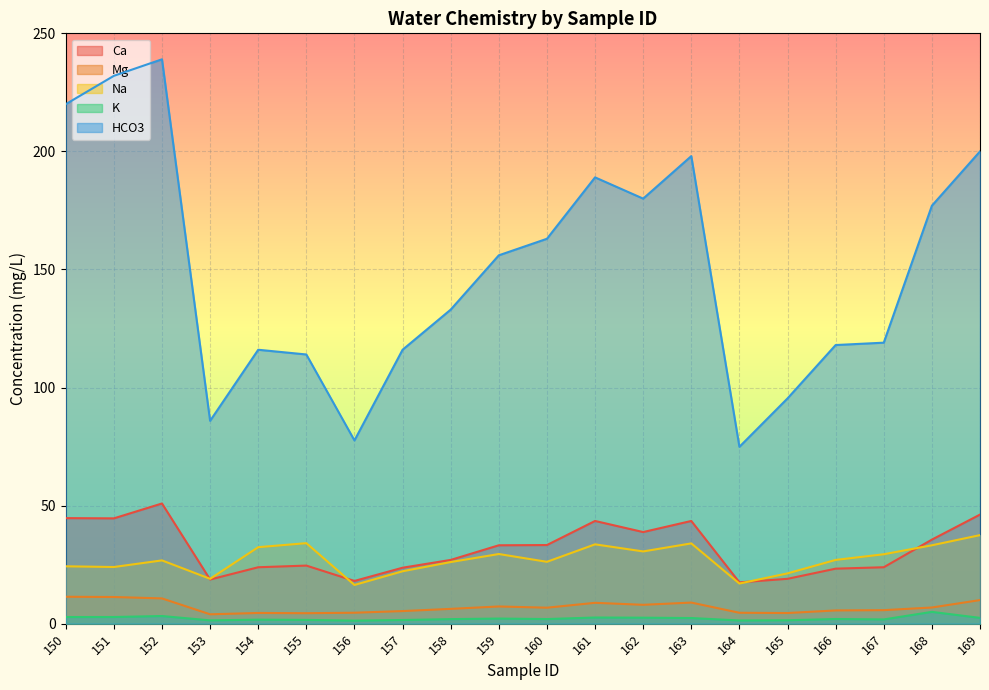

Which series has the largest range (max minus min)?

HCO3